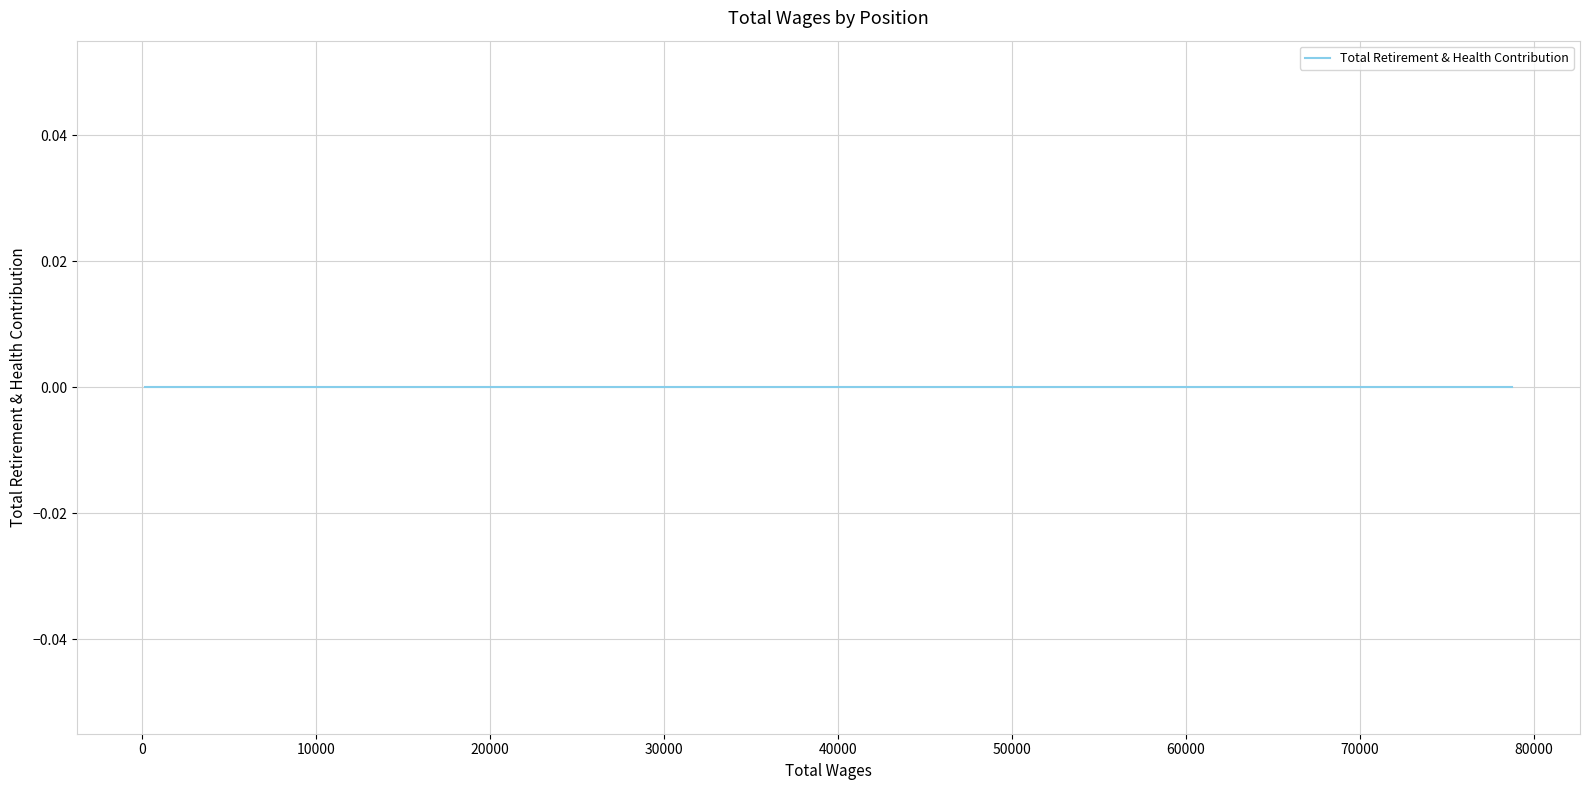

Reading left to right, what are all the values shown in this chart?

Total Wages: 78738	32258	20267	19999	19786	19172	18087	17722	17027	14508	10279	7157	6318	6312	6233	5616	5352	4324	4197	4128	3433	2860	2684	2416	1220	492	312	185
Total Retirement & Health Contribution: 0	0	0	0	0	0	0	0	0	0	0	0	0	0	0	0	0	0	0	0	0	0	0	0	0	0	0	0